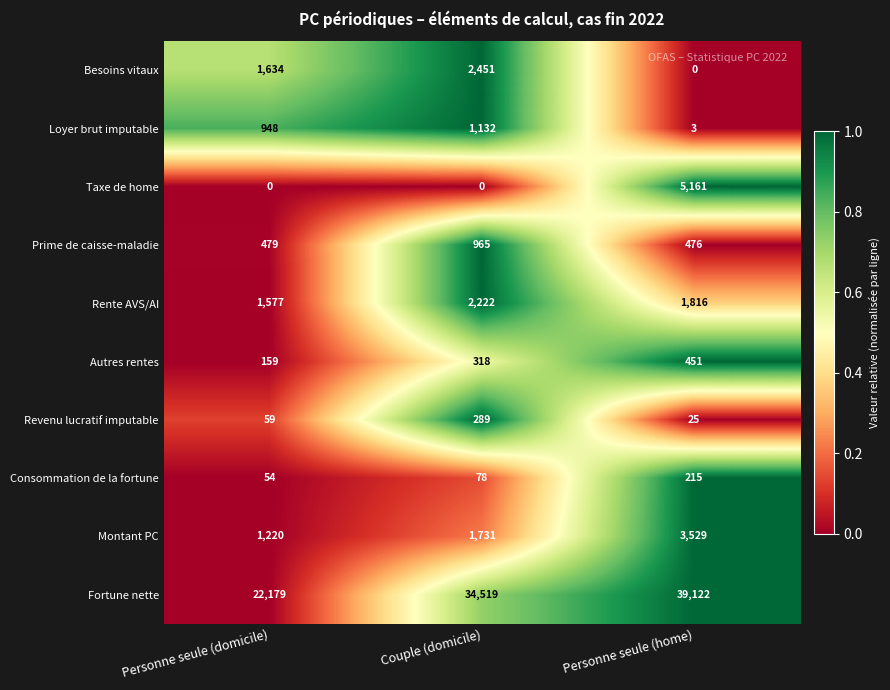

How many series are shown in this chart?

10